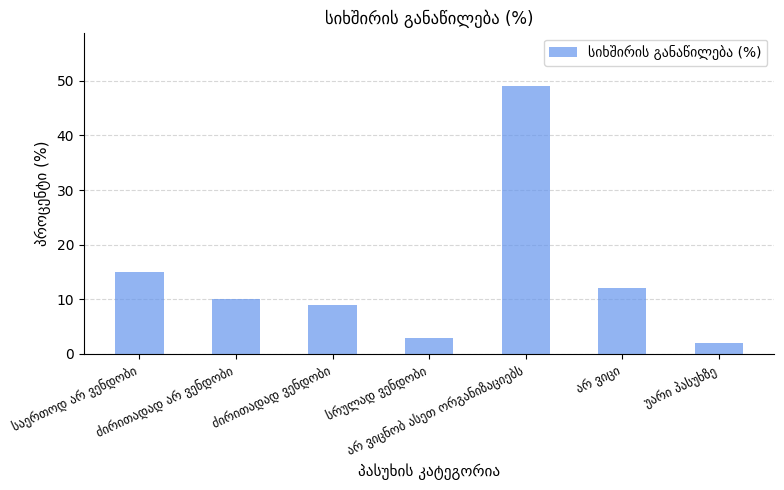

What is the maximum value shown in the chart?

49